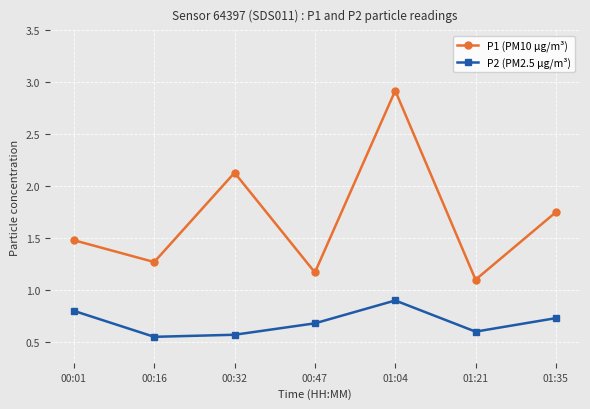

Is it true that P2 (PM2.5 µg/m³) equals 0.7 at 01:35?

True